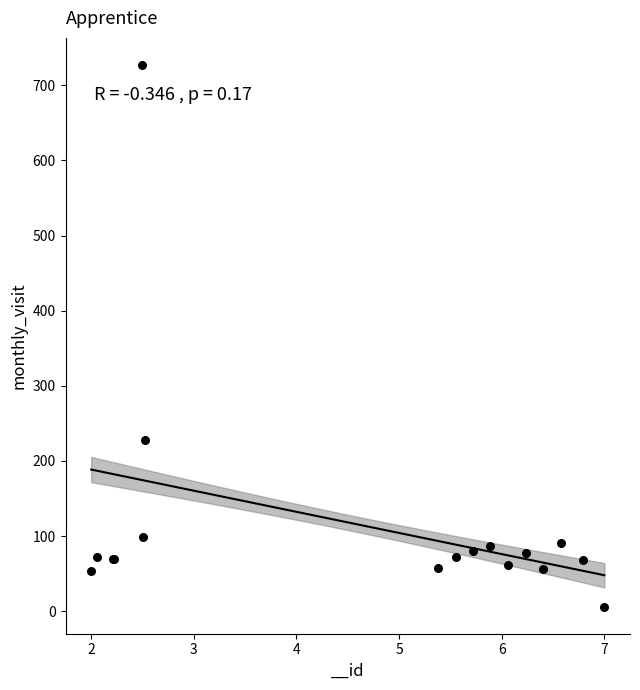

What Y value in the scatter plot is closest to 366?

228